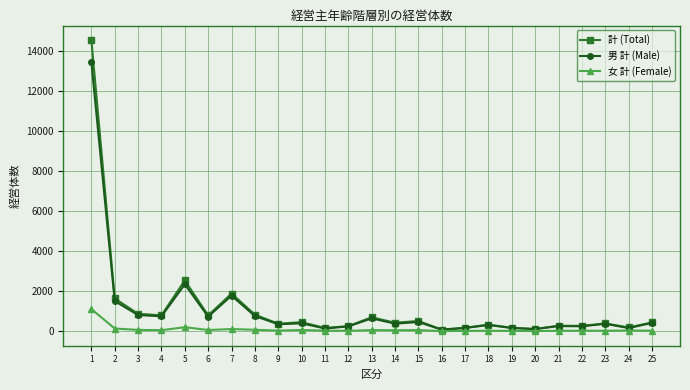

True or false: 計 (Total) has a value of 449 at 10.

True